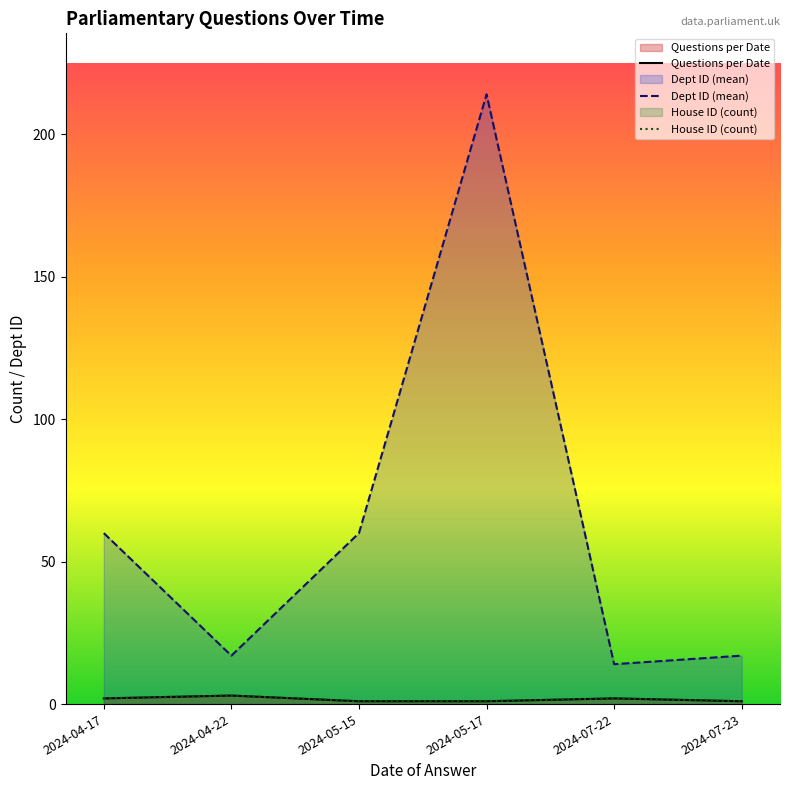

What is the sum of the Questions per Date values at 2024-04-17 and 2024-04-22?

5